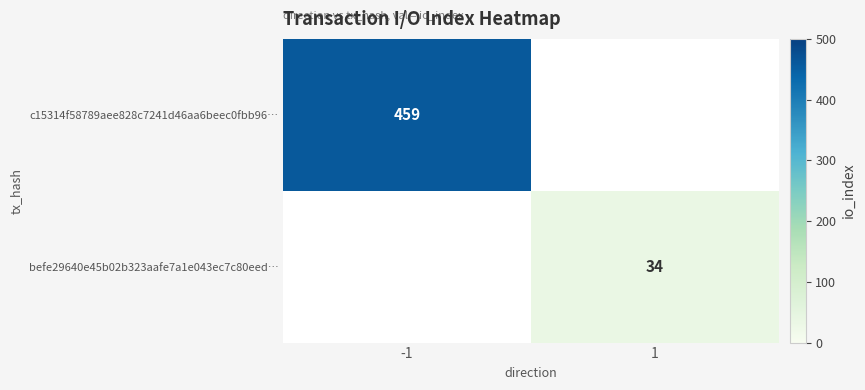

What is the minimum value shown in the chart?

34.0